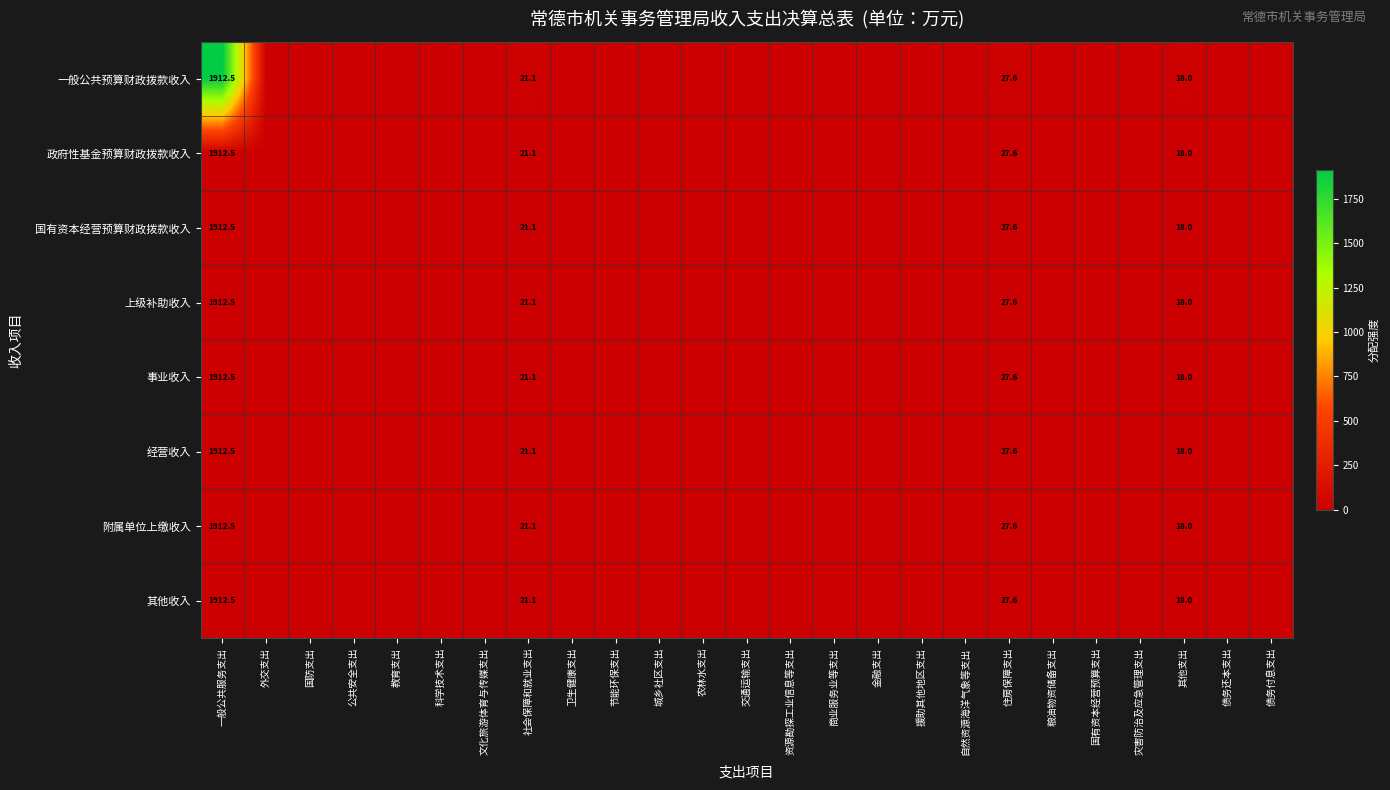

The value of 国有资本经营预算财政拨款收入 at 住房保障支出 is 27.6. True or false?

True